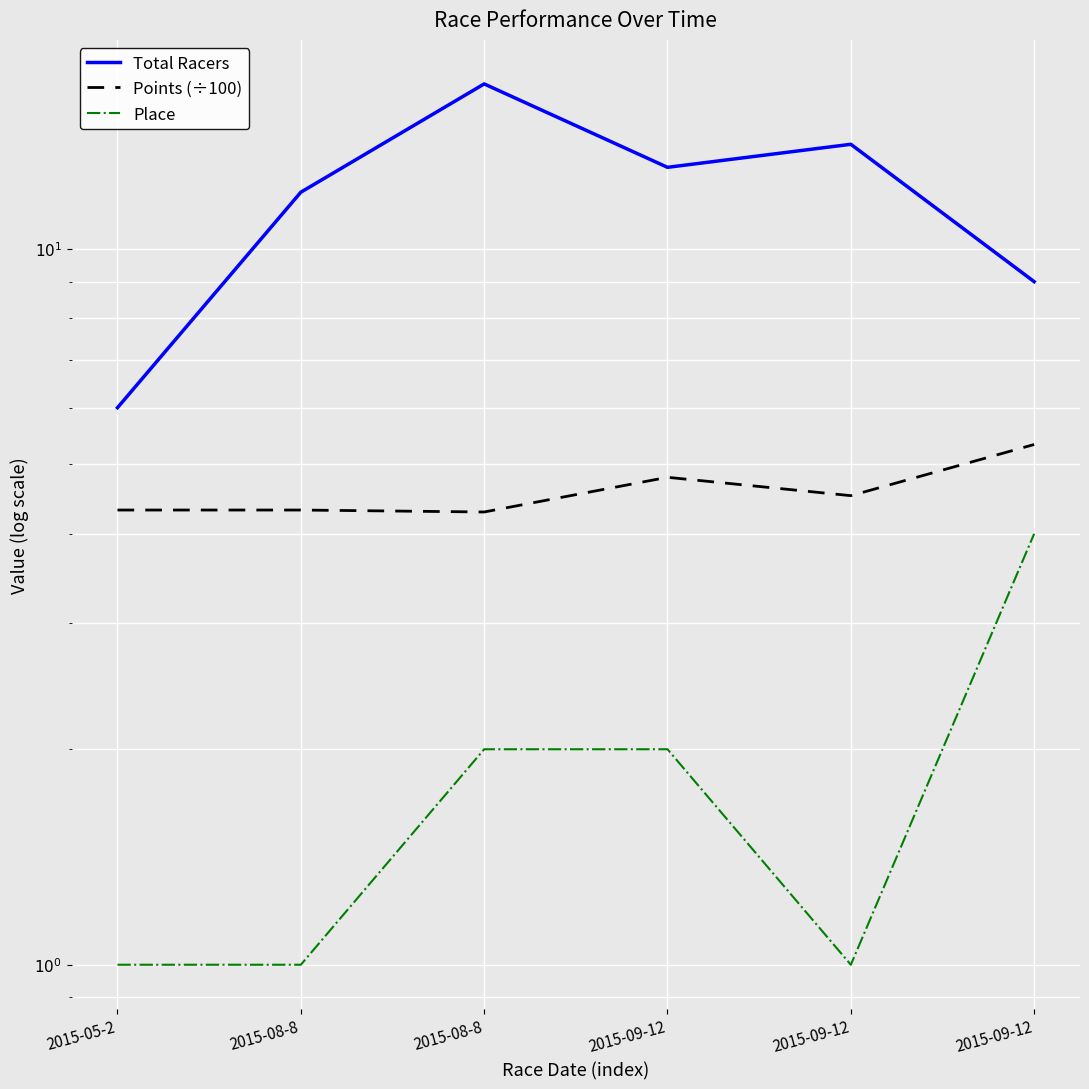

What is the label of the 4th point from the left?

2015-09-12